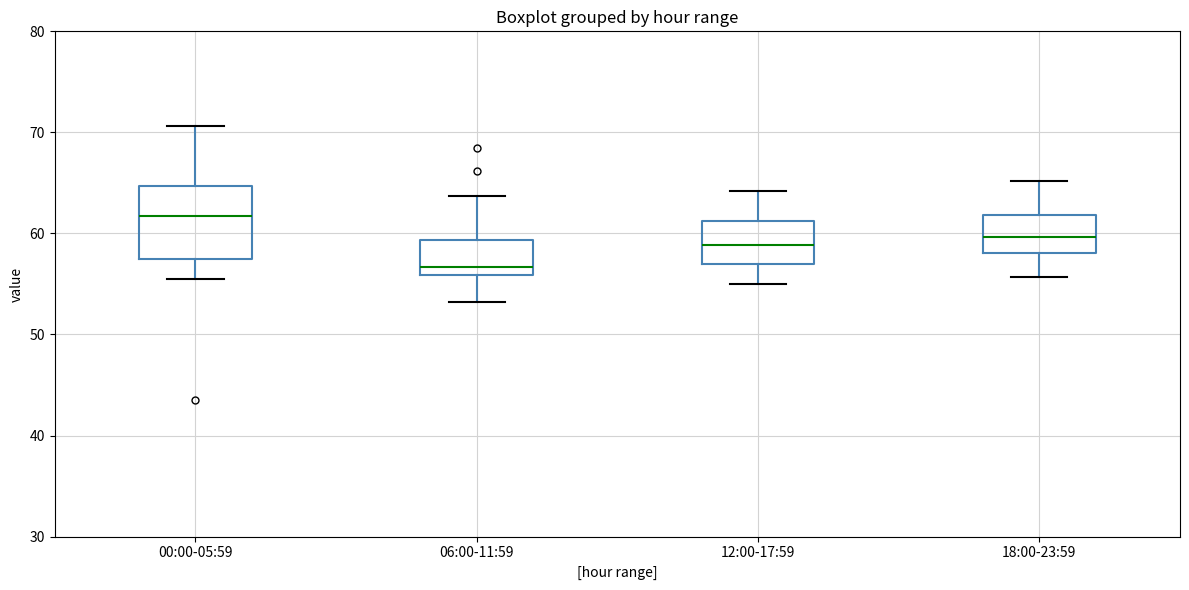

Reading left to right, read every box against the y-axis: the position of its median line, the range the box covers, and the ends of its whiskers. The values are not printed on the chart, so give them approximately, as read against the axis.

00:00-05:59: median 62, box 57 to 65, whiskers 56 to 71
06:00-11:59: median 57, box 56 to 59, whiskers 53 to 64
12:00-17:59: median 59, box 57 to 61, whiskers 55 to 64
18:00-23:59: median 60, box 58 to 62, whiskers 56 to 65